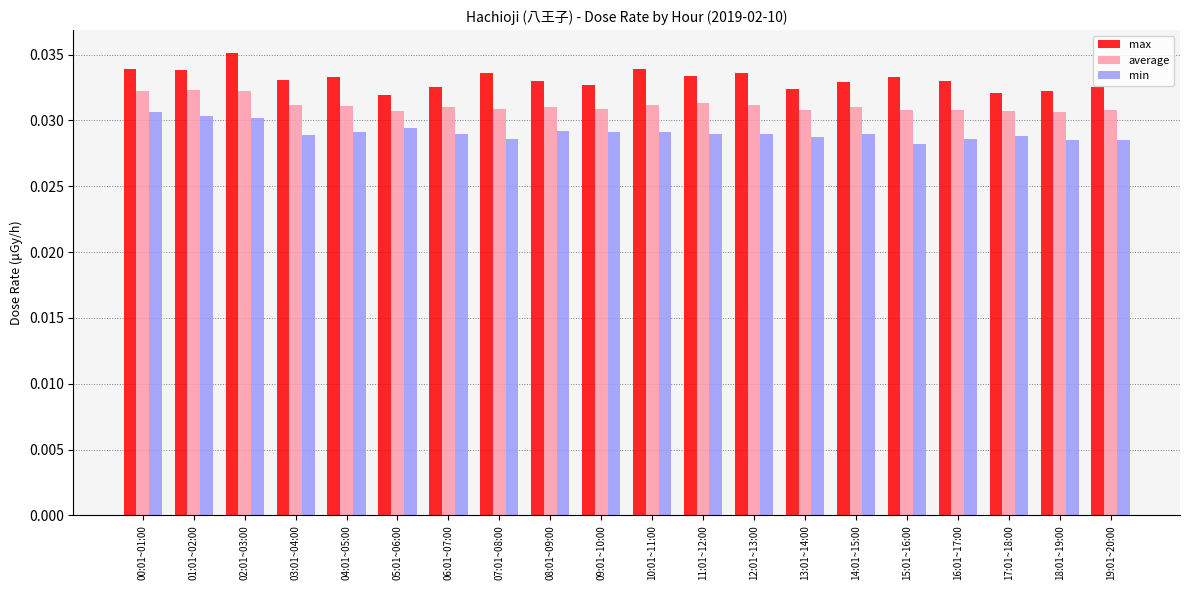

How many bars are there in total?

60